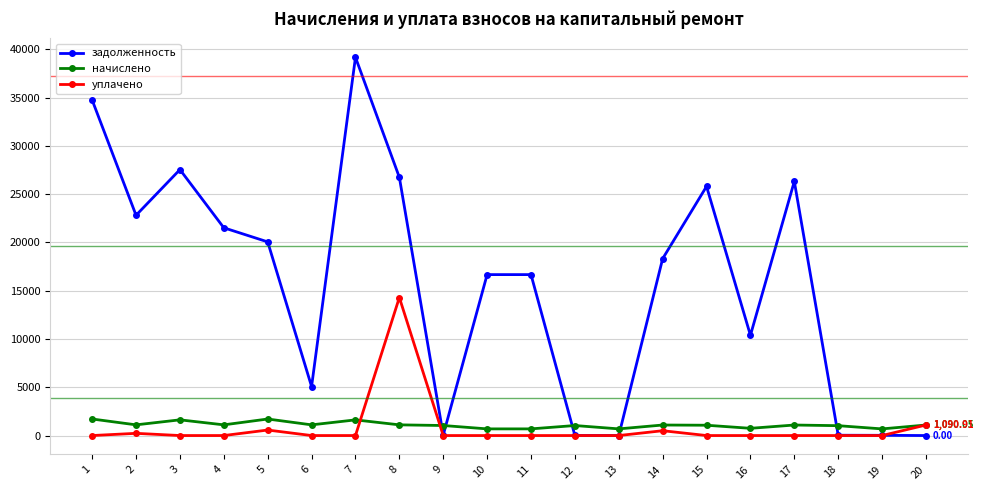

True or false: задолженность and начислено cross at least once.

True